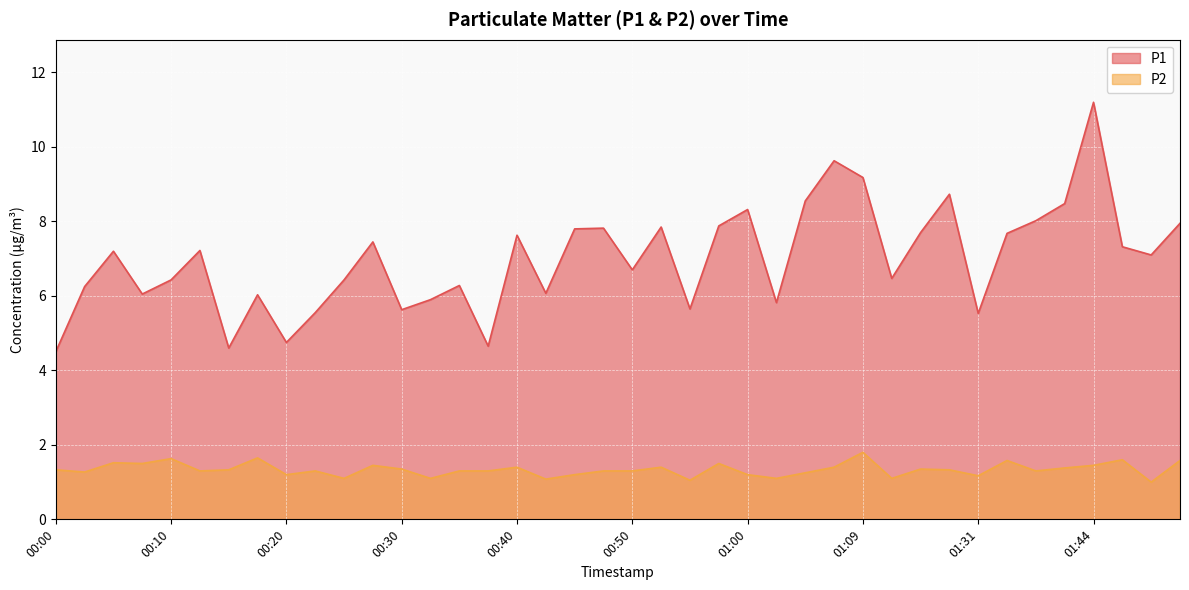

Reading left to right, what are all the values shown in this chart?

P1: 4.5	6.2	7.2	6.0	6.4	7.2	4.6	6.0	4.8	5.5	6.4	7.5	5.6	5.9	6.3	4.7	7.6	6.1	7.8	7.8	6.7	7.8	5.7	7.9	8.3	5.8	8.6	9.6	9.2	6.5	7.7	8.7	5.5	7.7	8.0	8.5	11.2	7.3	7.1	8.0
P2: 1.3	1.3	1.5	1.5	1.6	1.3	1.3	1.6	1.2	1.3	1.1	1.4	1.4	1.1	1.3	1.3	1.4	1.1	1.2	1.3	1.3	1.4	1.1	1.5	1.2	1.1	1.2	1.4	1.8	1.1	1.4	1.3	1.2	1.6	1.3	1.4	1.4	1.6	1.0	1.6